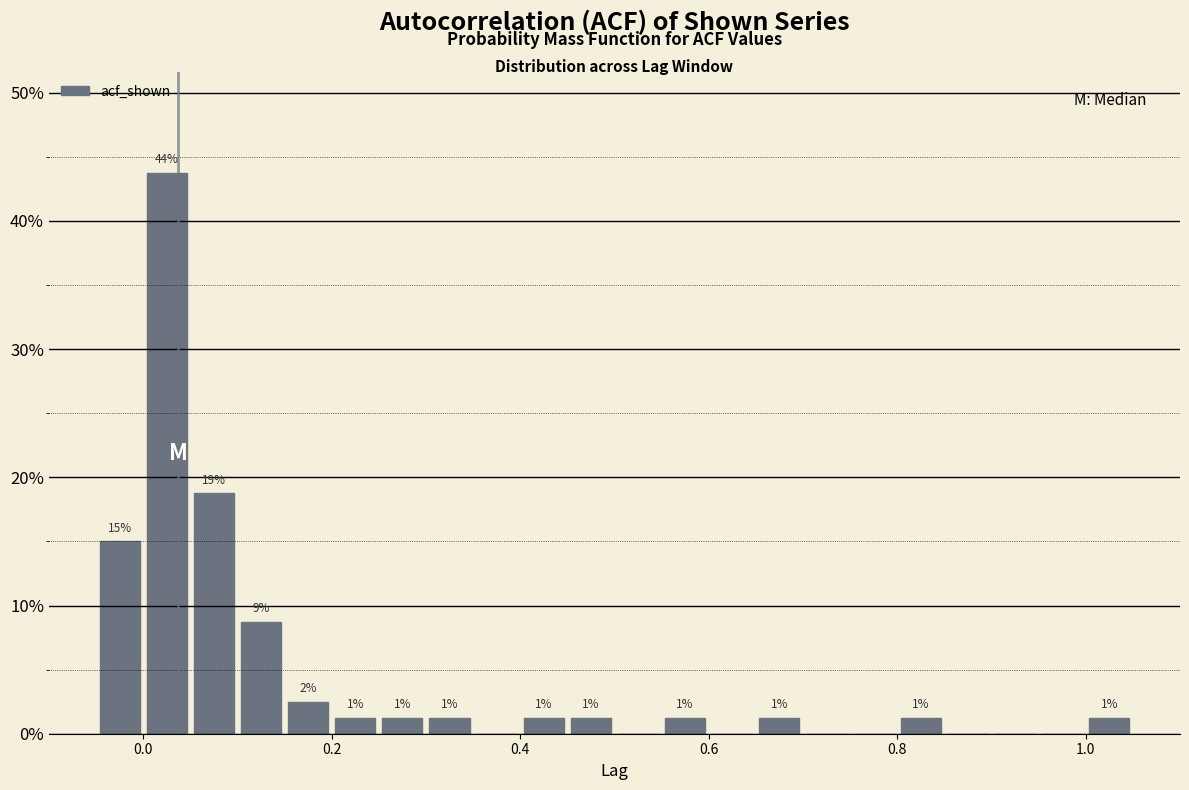

Around what value on the x-axis is the tallest bar? Give the approximate position of its centre, as read against the axis.

0.02